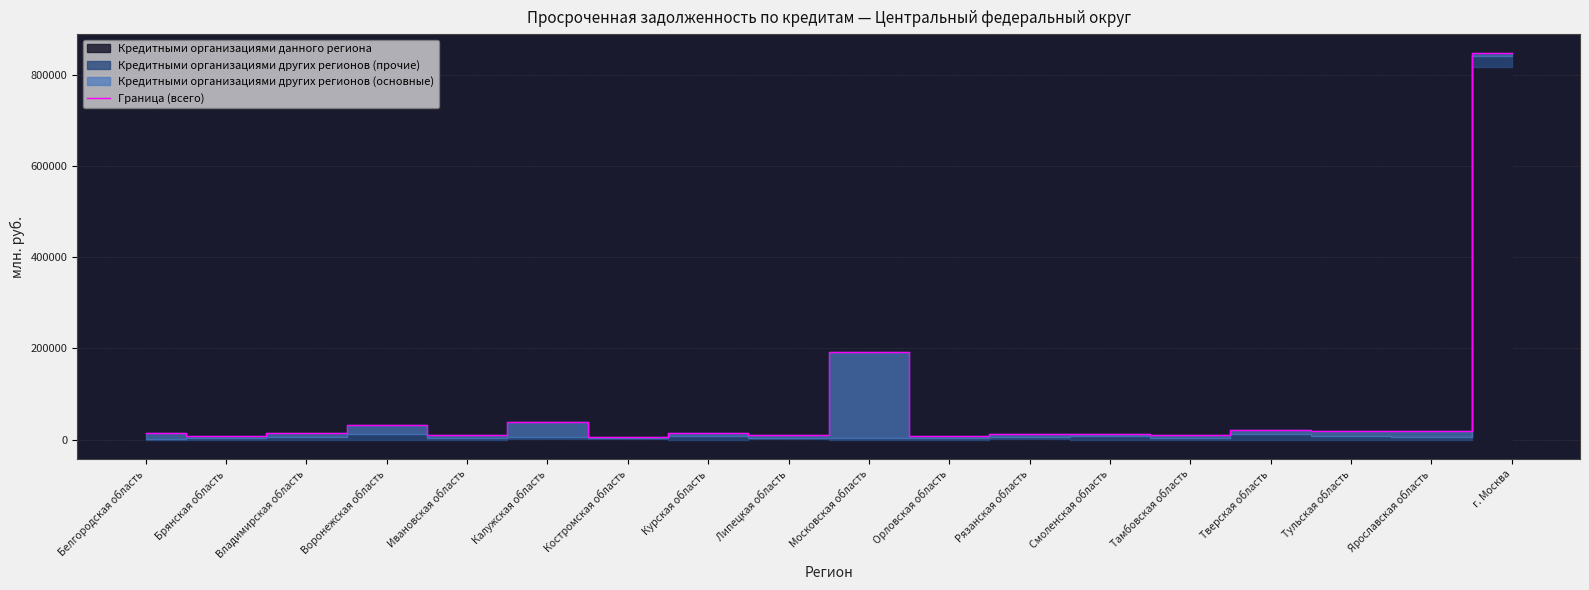

Reading right to left, extract all data points from this chart.

г. Москва=846372	Ярославская область=17921	Тульская область=18551	Тверская область=21609	Тамбовская область=10341	Смоленская область=13039	Рязанская область=11417	Орловская область=7170	Московская область=191355	Липецкая область=10646	Курская область=13714	Костромская область=5079	Калужская область=37528	Ивановская область=9991	Воронежская область=32351	Владимирская область=15346	Брянская область=7944	Белгородская область=15302